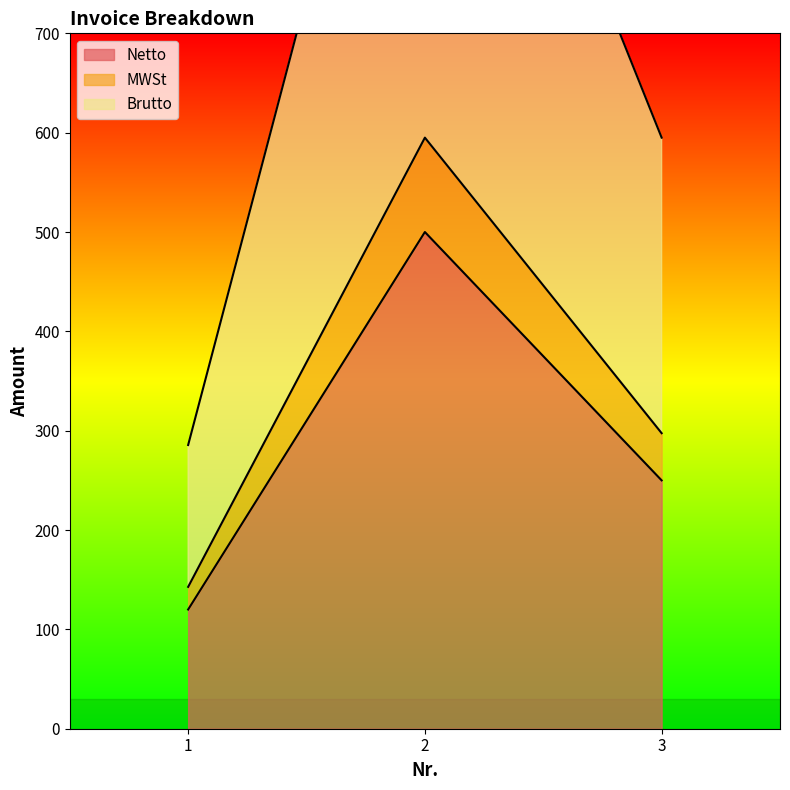

Reading left to right, list all the values displayed in this chart.

Netto: 120.0	500.0	250.0
MWSt: 142.8	595.0	297.5
Brutto: 285.6	1190.0	595.0